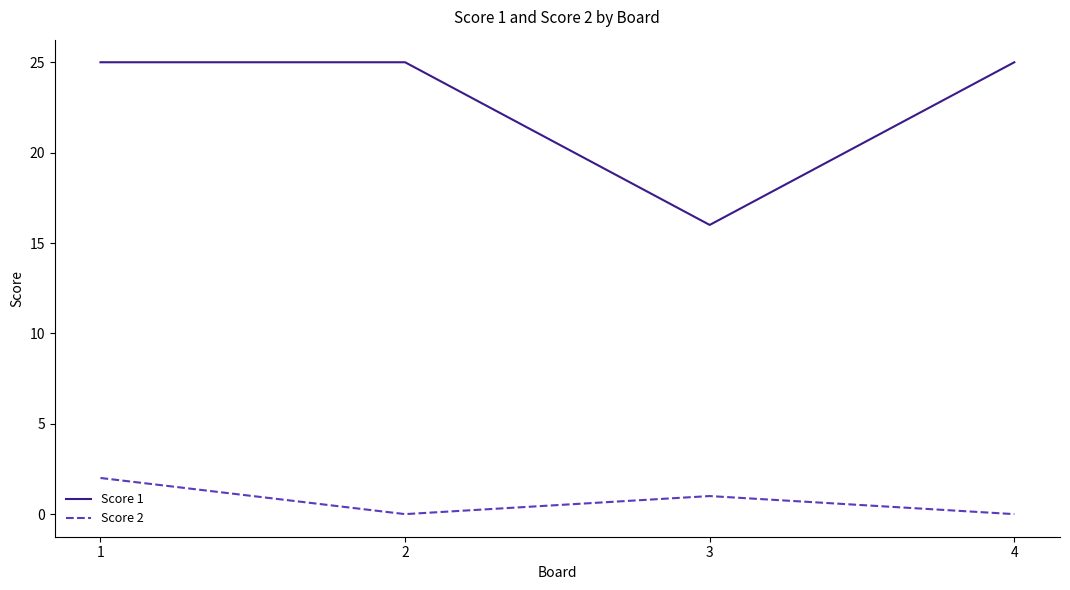

What is the lowest value of the Score 1 series?

16